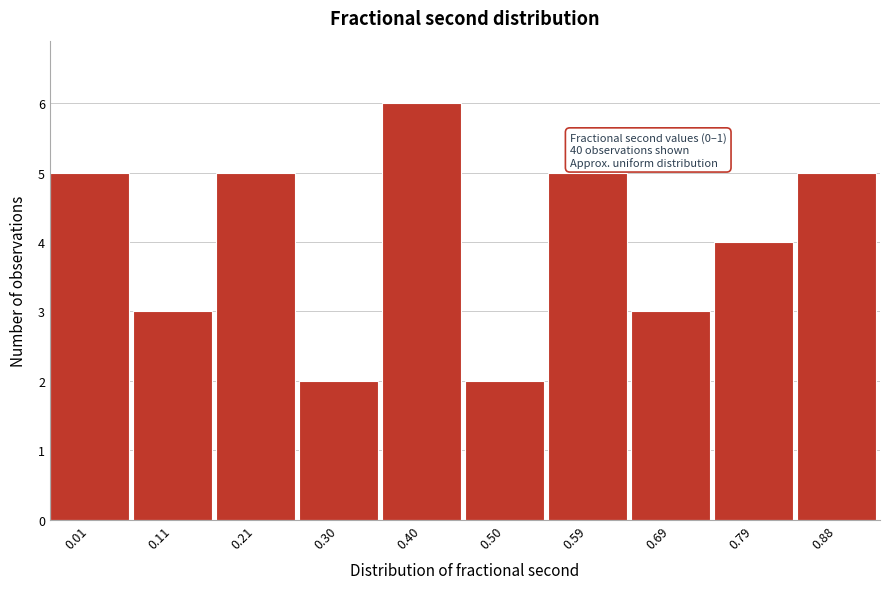

Reading left to right, what are all the values shown in this chart?

5	3	5	2	6	2	5	3	4	5